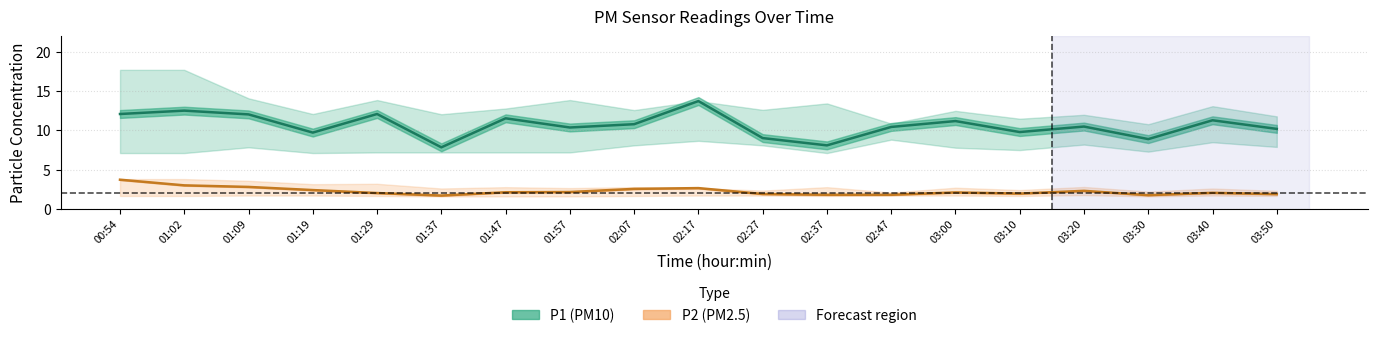

What position from the right is 02:27?

9